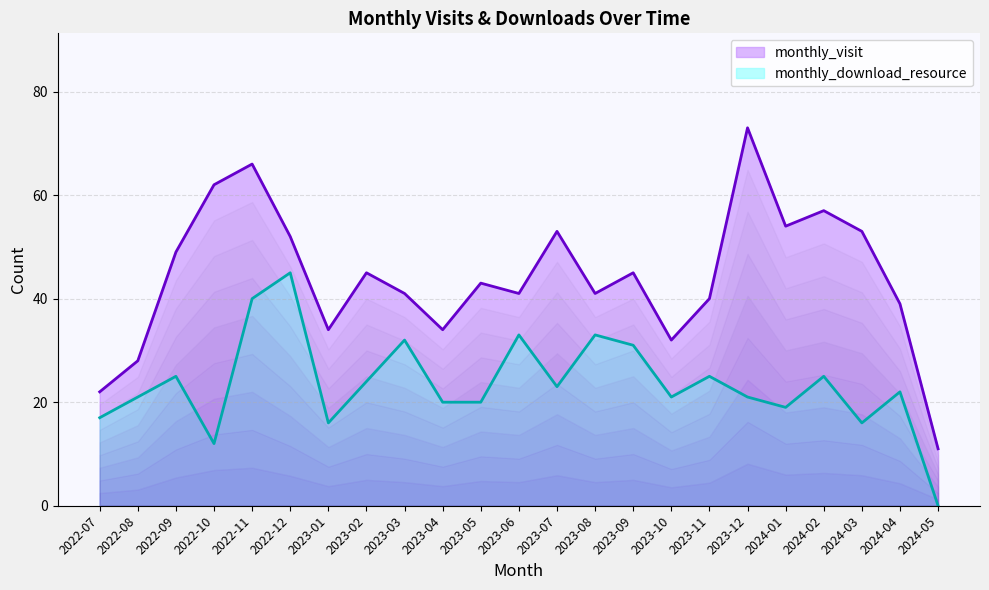

Rank the series at 2024-01 from lowest to highest value.

monthly_download_resource, monthly_visit